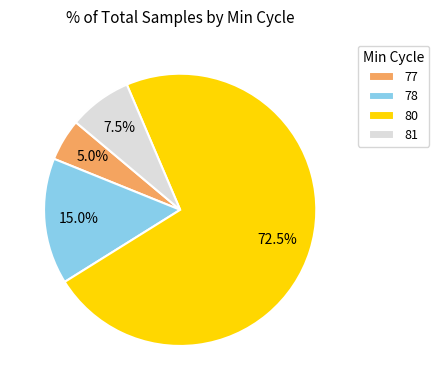

Combined, do 80 and 78 account for over 50%?

Yes